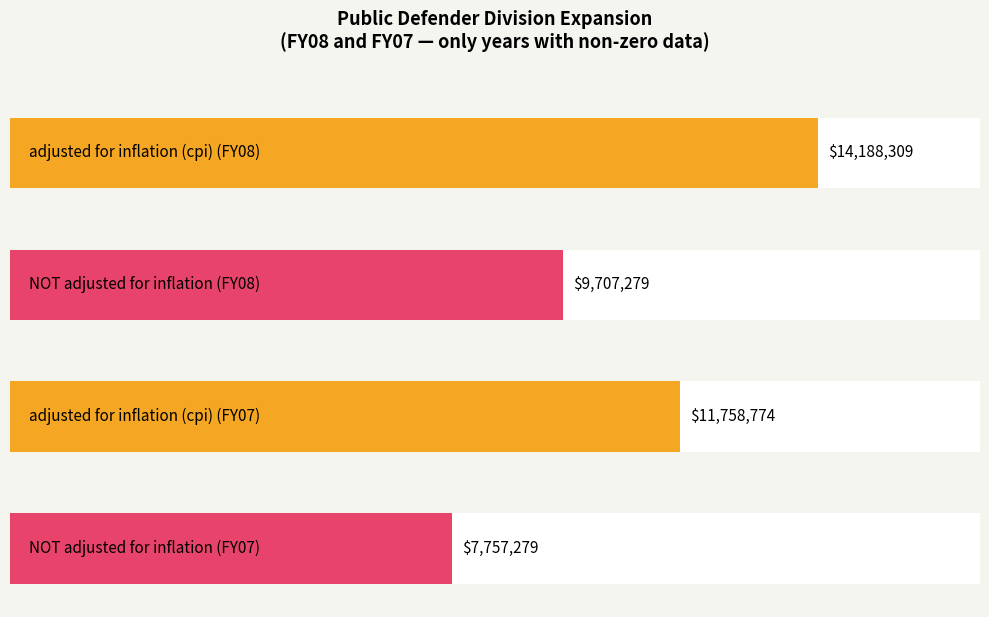

Which label corresponds to the largest value in the chart?

FY08